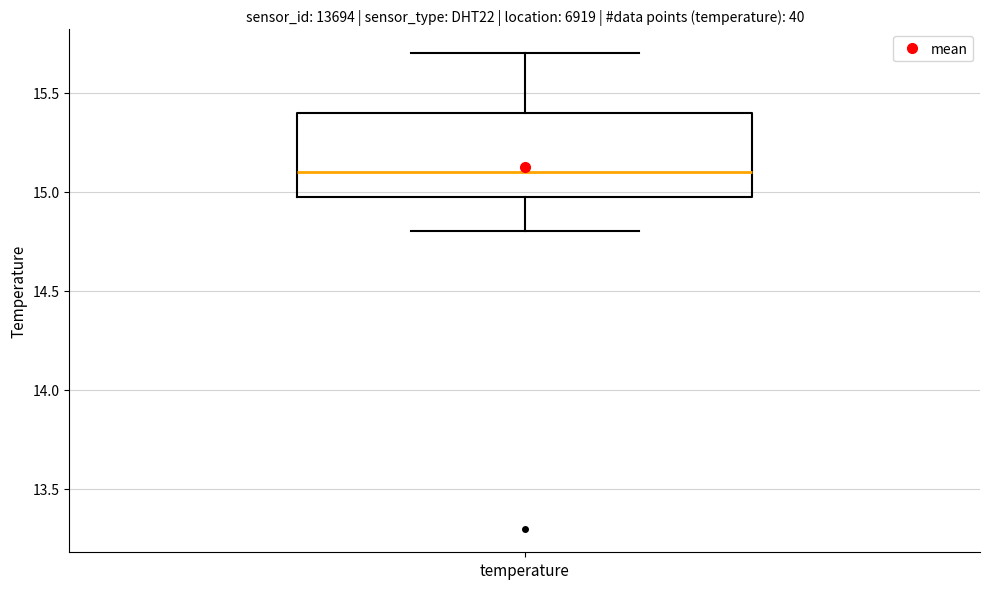

Read this box plot against the y-axis: the position of the median line, the range covered by the box, and the ends of both whiskers. The values are not printed on the chart, so give them approximately, as read against the axis.

median 15.1, box 15.0 to 15.4, whiskers 14.8 to 15.7